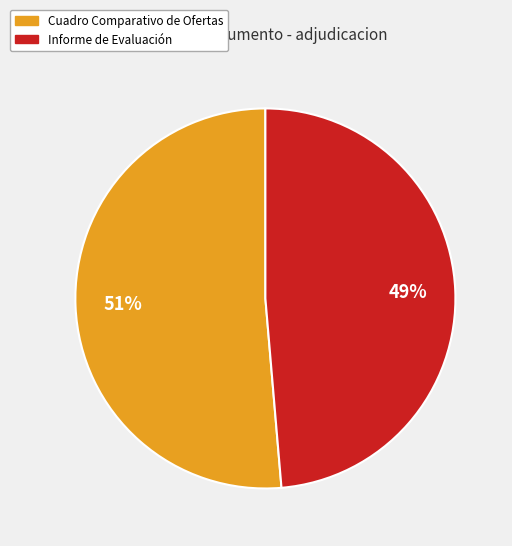

What is the majority slice?

Cuadro Comparativo de Ofertas